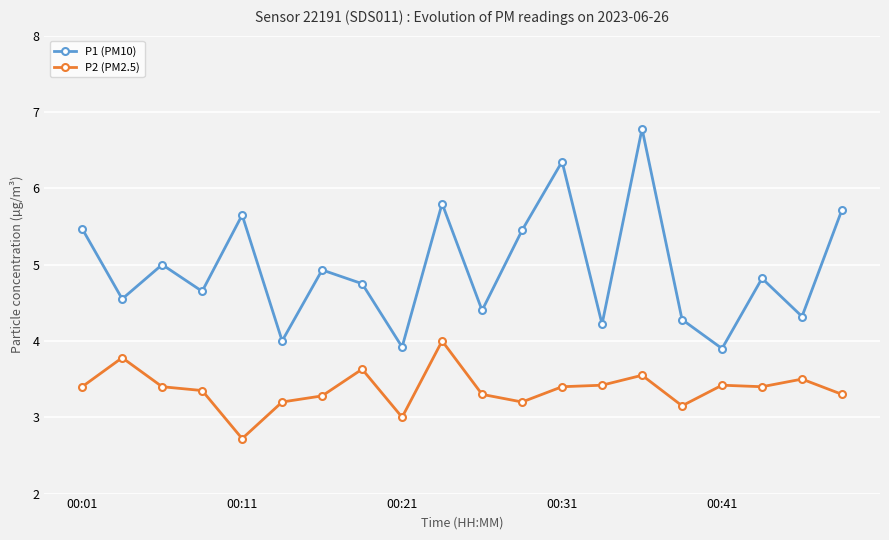

True or false: P2 (PM2.5) and P1 (PM10) cross at least once.

False